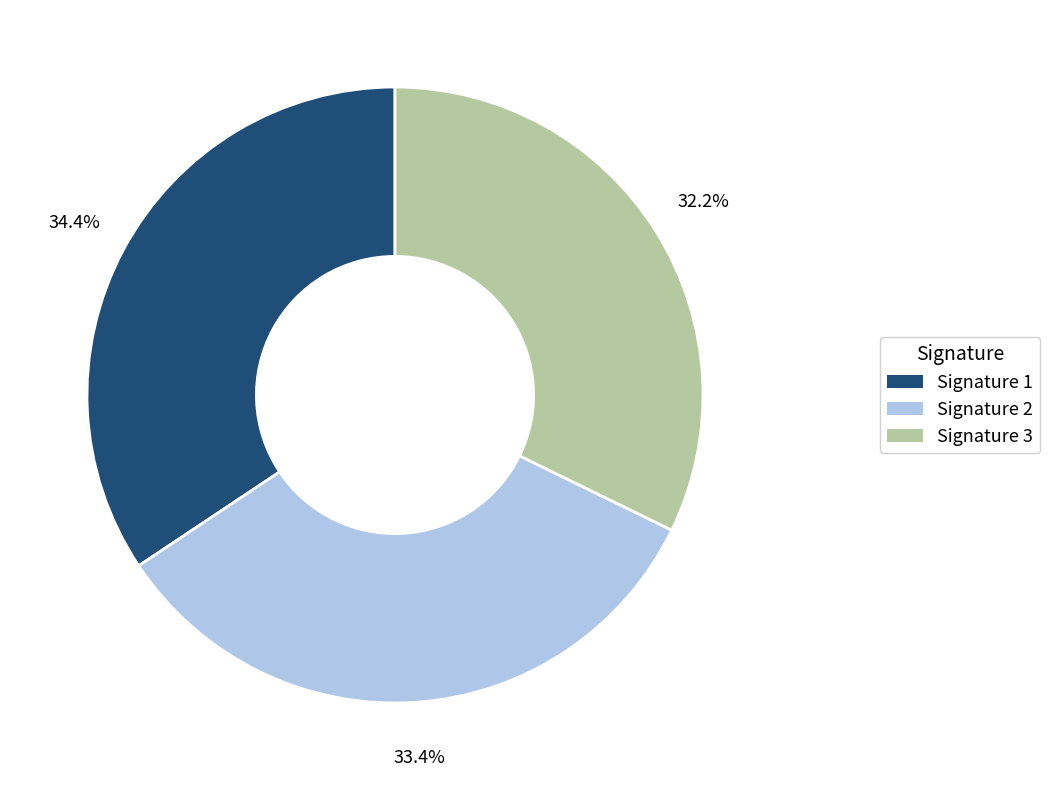

How much of the chart is everything except Signature 3?

67.8%